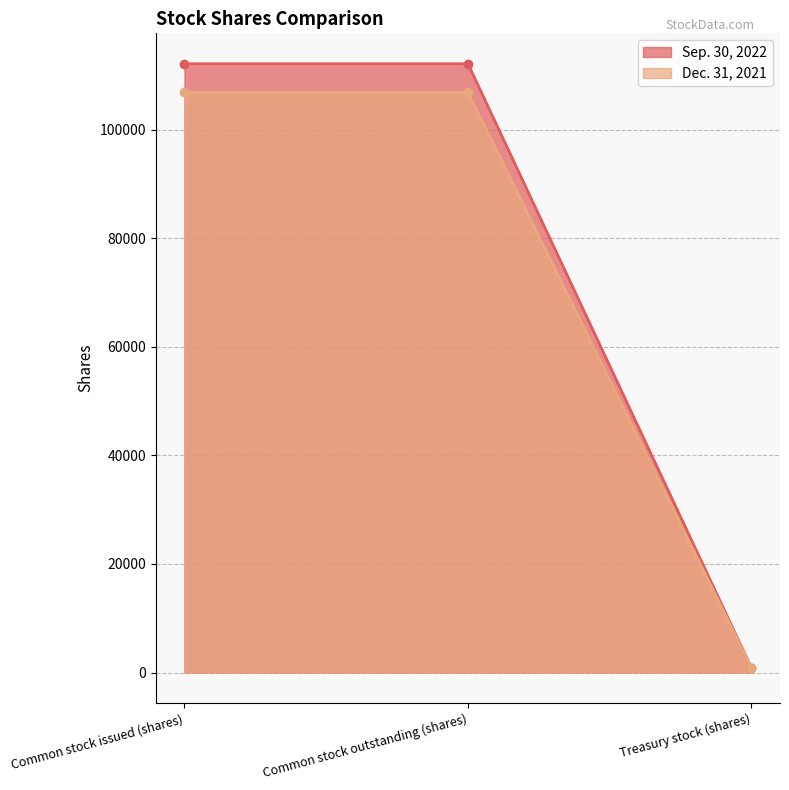

What position from the right is Common stock outstanding (shares)?

2